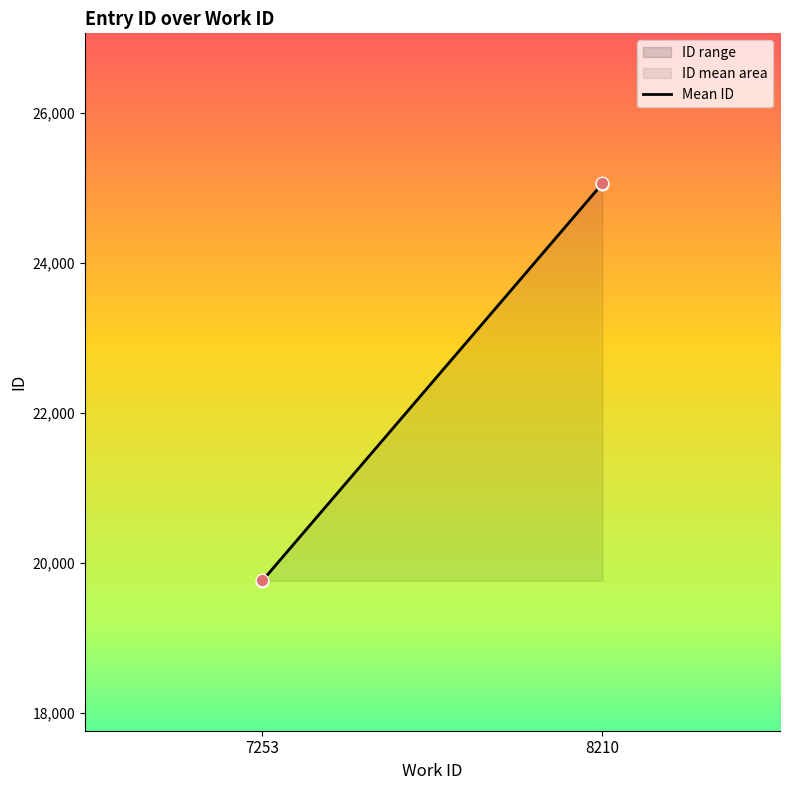

What is the change in value from 7253 to 8210?

+5293.0